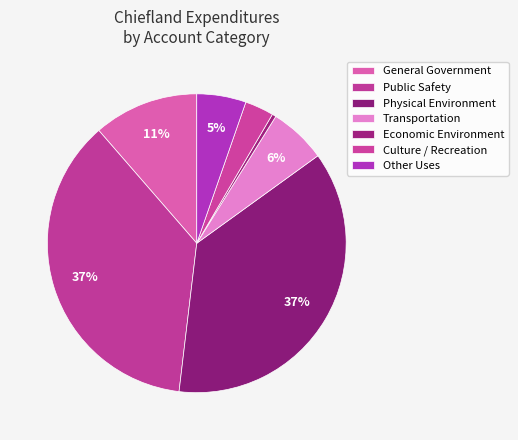

How many segments does this pie chart have?

7